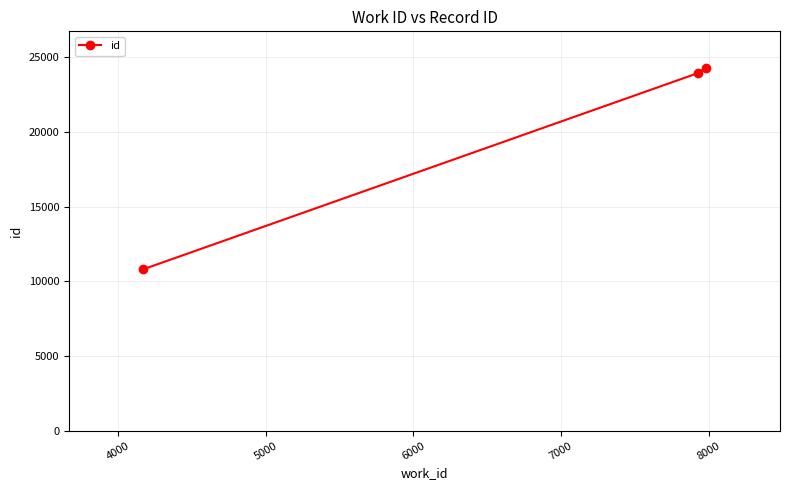

What is the sum of all values?

59028